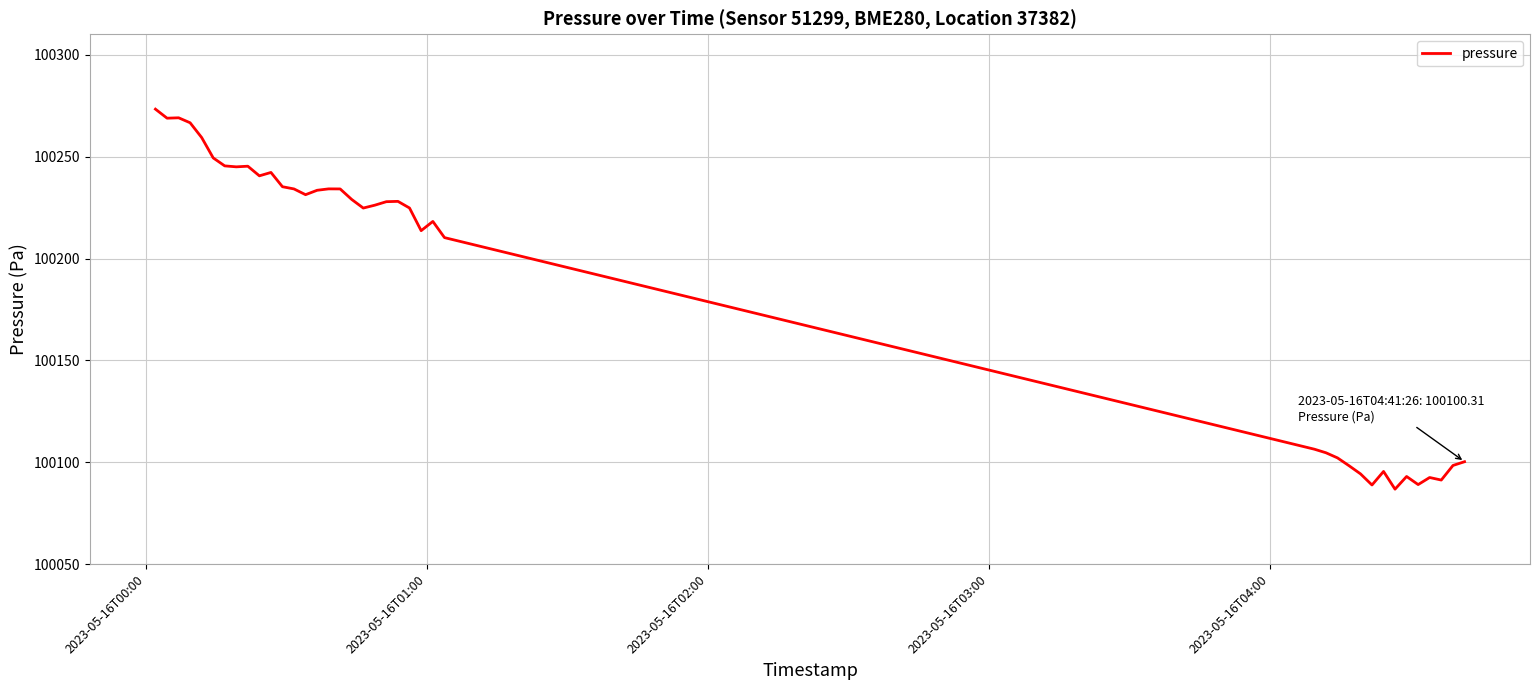

What is the difference between the maximum and minimum values?

186.4